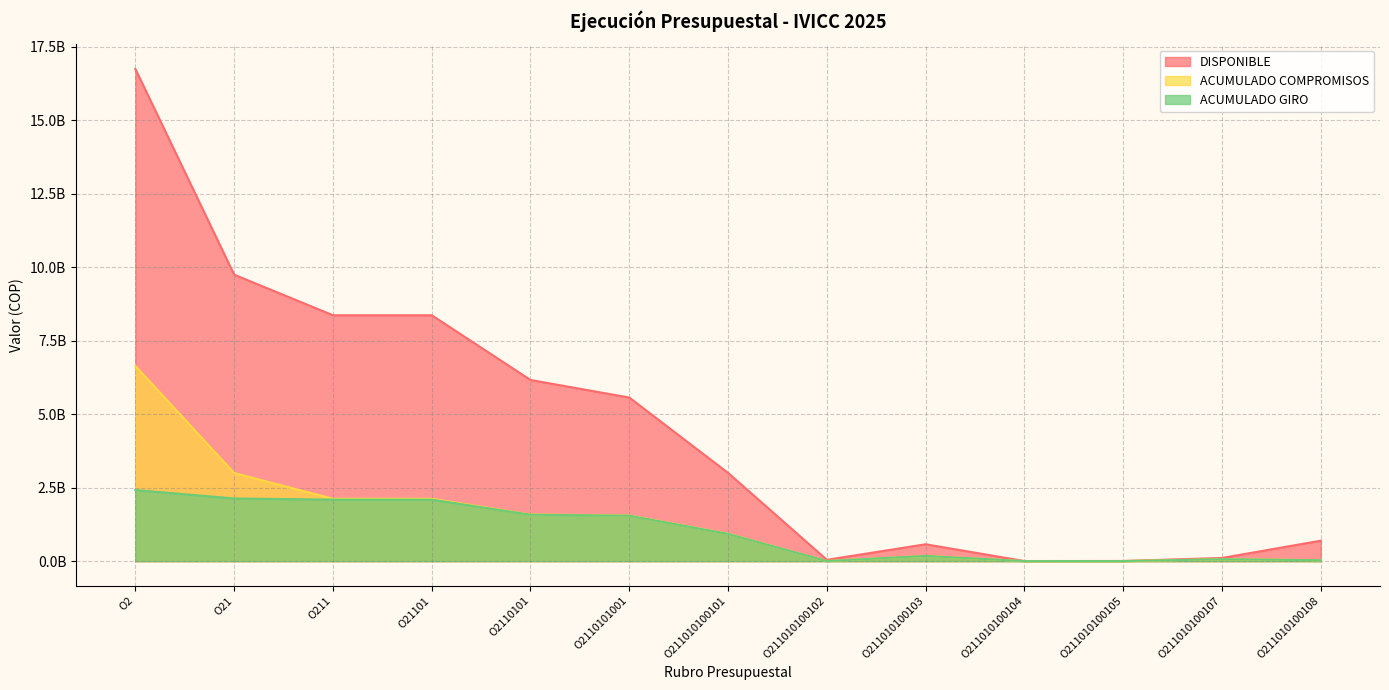

At how many categories does at least one series exceed 7315394546?

4